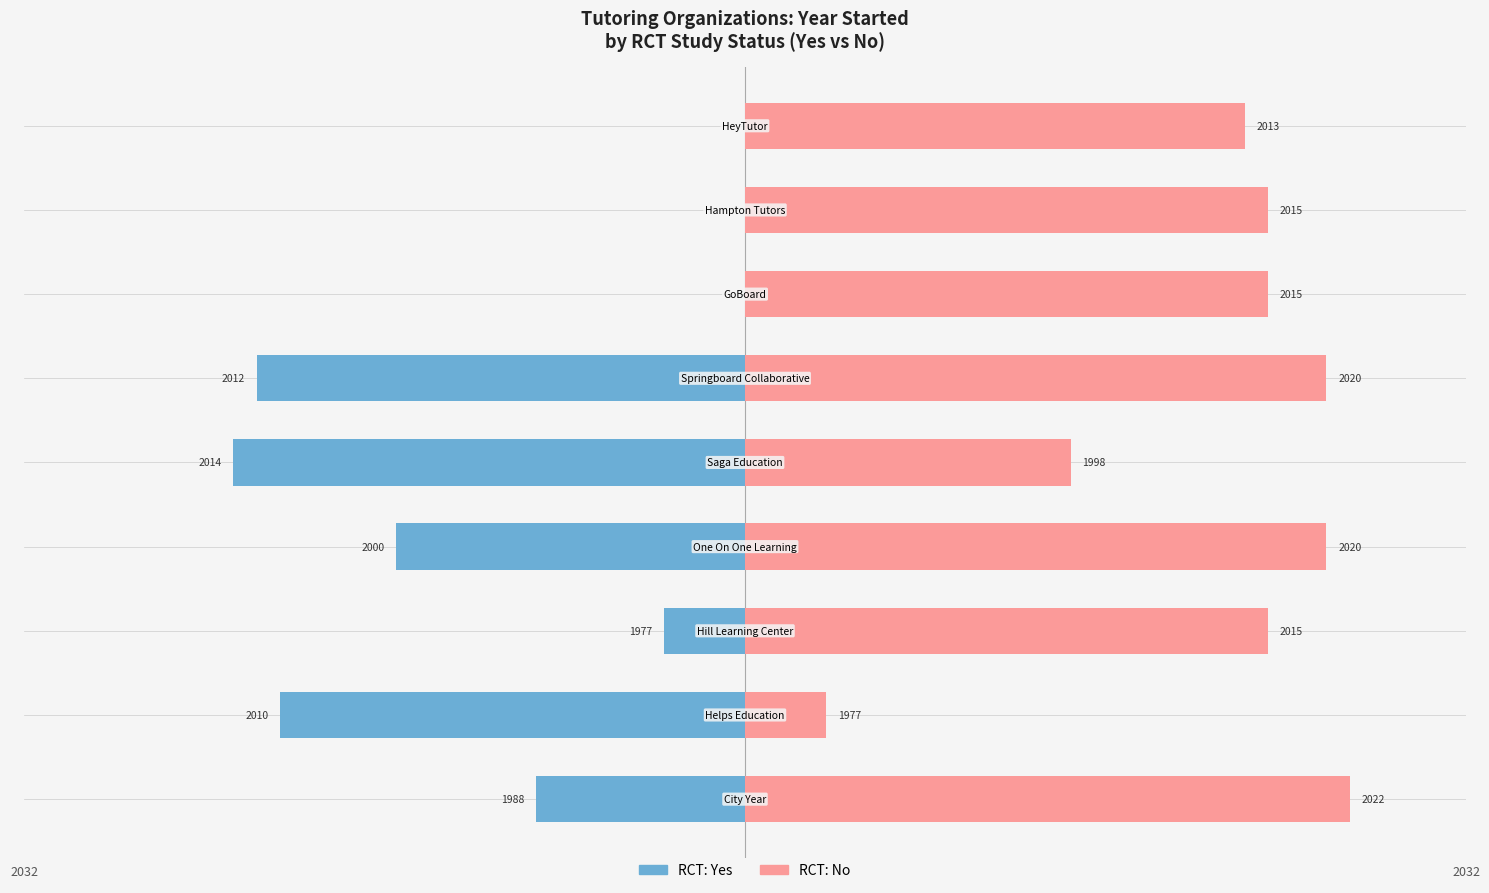

True or false: RCT: Yes has a value of -21 at 4.

False